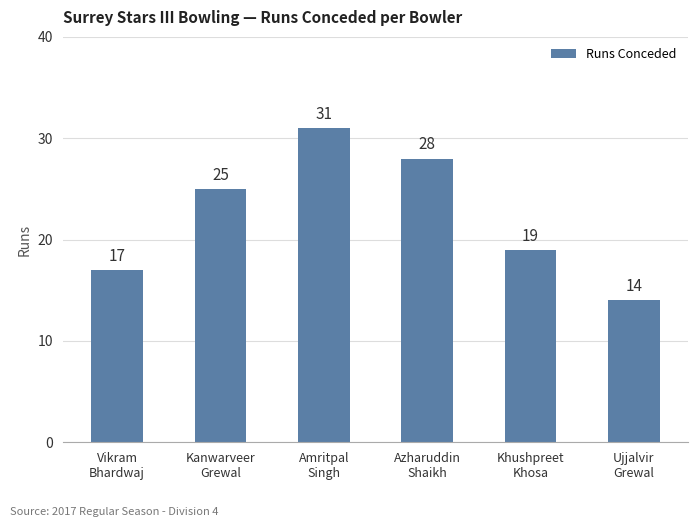

List the labels in order of value, smallest first.

Ujjalvir
Grewal, Vikram
Bhardwaj, Khushpreet
Khosa, Kanwarveer
Grewal, Azharuddin
Shaikh, Amritpal
Singh